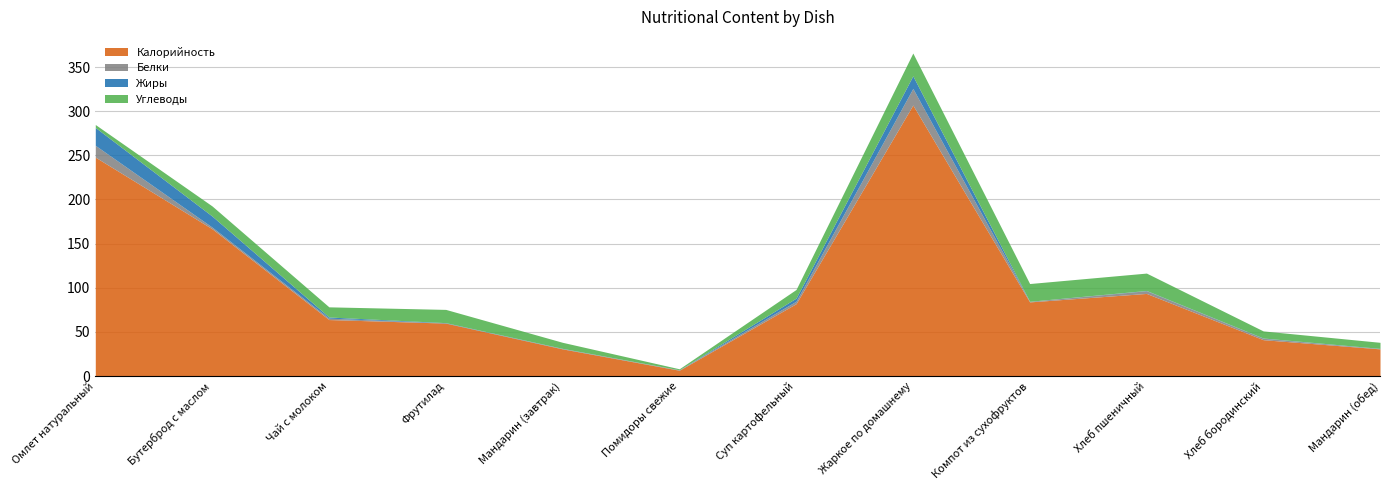

At how many categories does at least one series exceed 289?

1